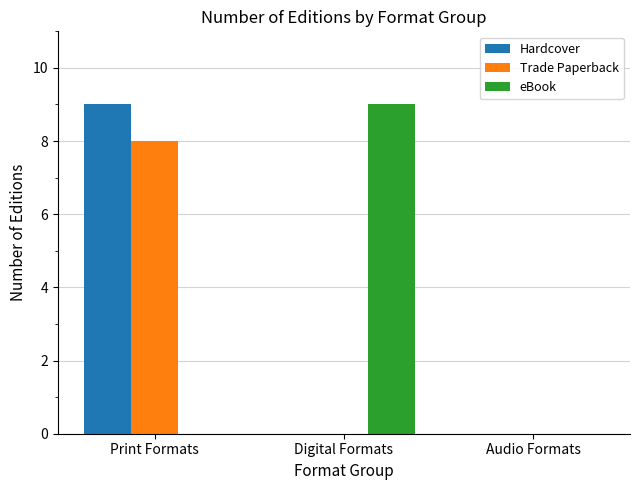

What is the sum of all Trade Paperback values?

8